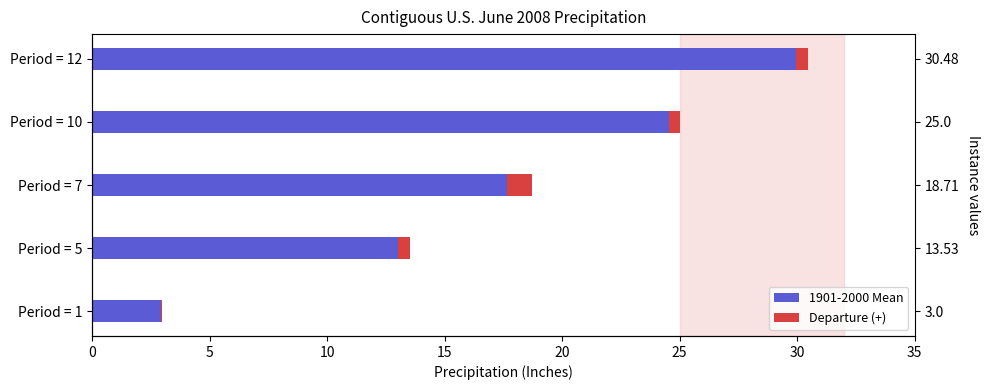

At how many categories does at least one series exceed 8?

4